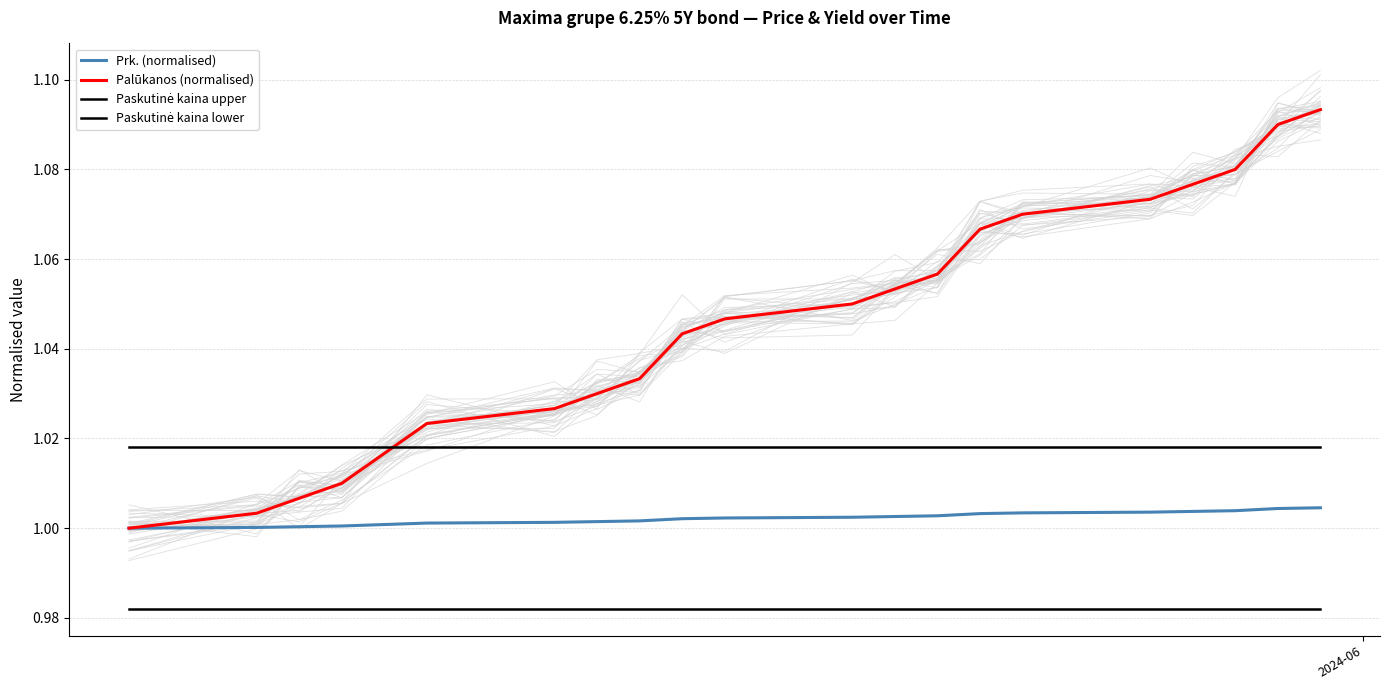

Which series has the largest total across all categories?

Palūkanos (normalised)